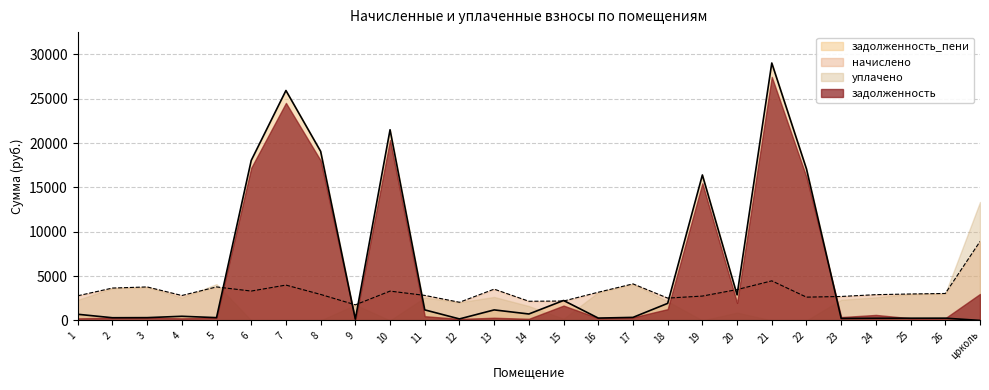

What is the average value of the задолженность series?

5621.7